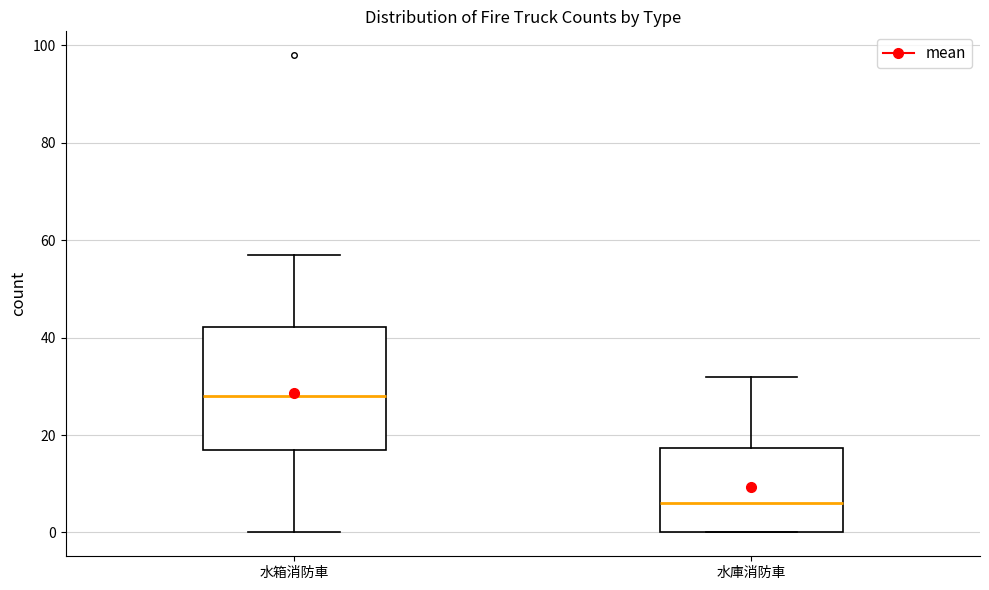

Reading left to right, transcribe this box plot: for each box, give where its median line is, the range the box spans, and where its two whiskers end, as read against the y-axis. The values are not printed on the chart, so give them approximately, as read against the axis.

水箱消防車: median 28, box 18 to 42, whiskers 0 to 58
水庫消防車: median 6, box 0 to 18, whiskers 0 to 32